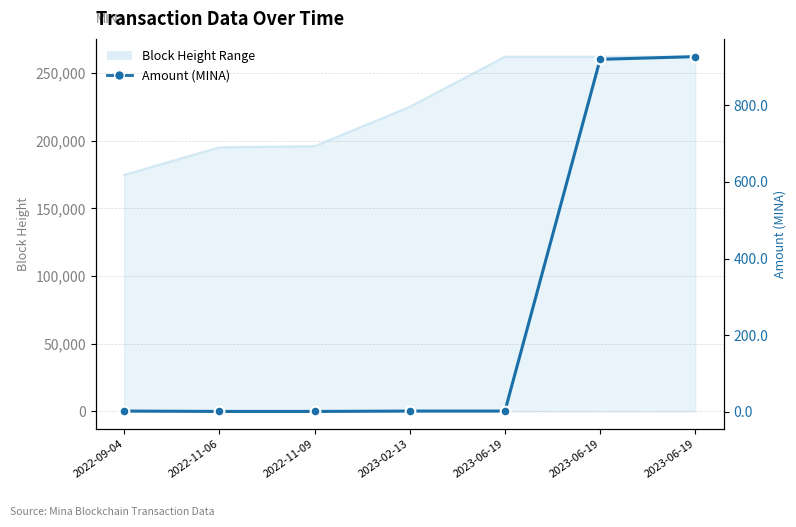

True or false: the data has more than 0 interior local peaks.

False